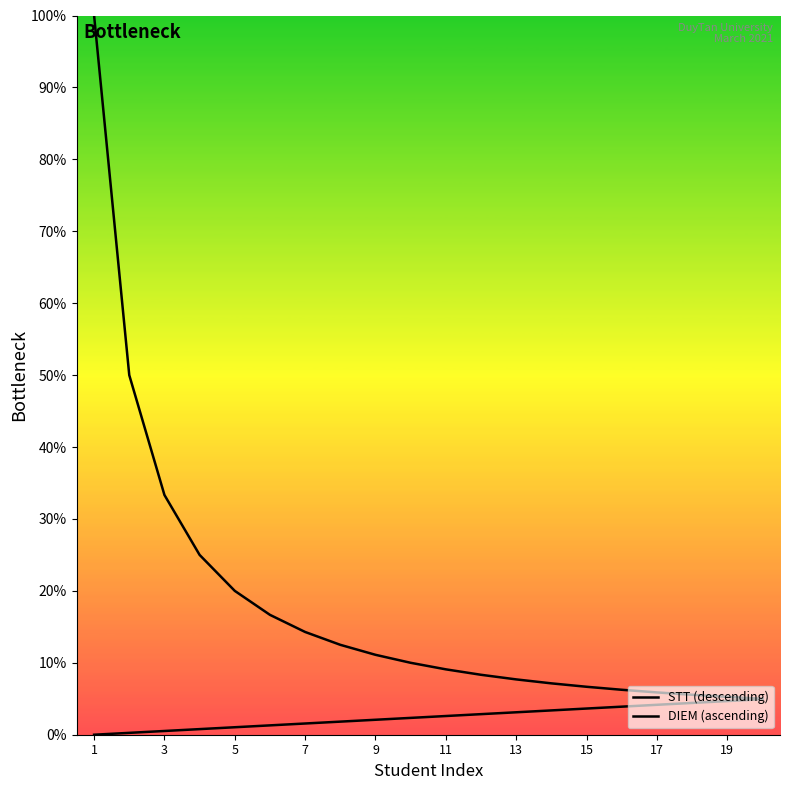

Reading left to right, list all the values displayed in this chart.

STT (descending): 100.0	50.0	33.3	25.0	20.0	16.7	14.3	12.5	11.1	10.0	9.1	8.3	7.7	7.1	6.7	6.2	5.9	5.6	5.3	5.0
DIEM (ascending): 0.0	0.3	0.5	0.8	1.0	1.3	1.6	1.8	2.1	2.3	2.6	2.9	3.1	3.4	3.6	3.9	4.2	4.4	4.7	4.9